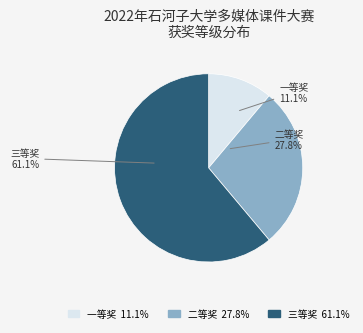

What percentage is the 一等奖 slice, to the nearest percent?

11%